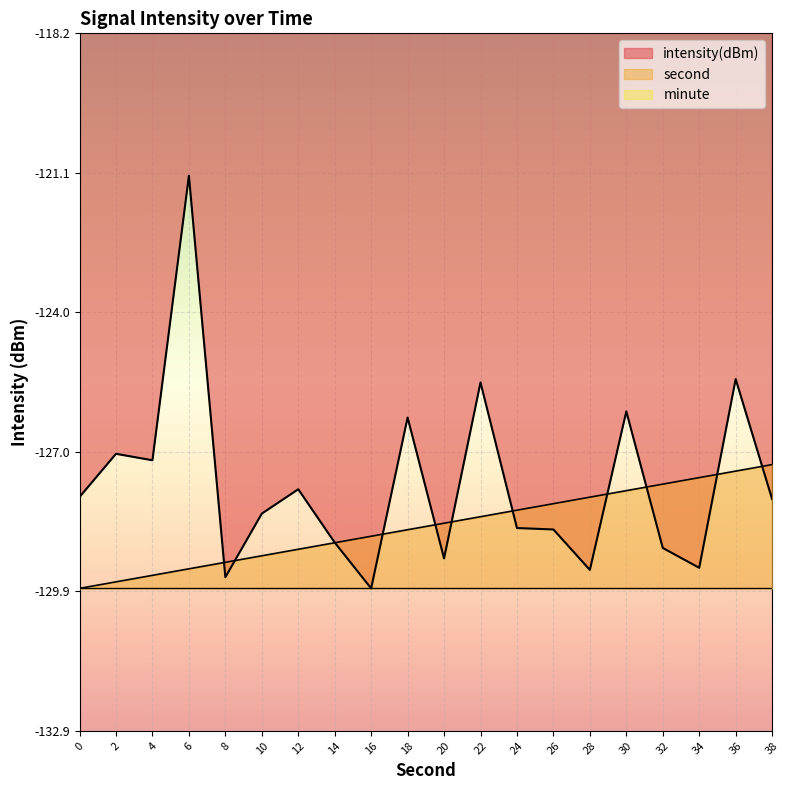

Reading left to right, extract all data points from this chart.

intensity(dBm): -127.9	-127.0	-127.2	-121.2	-129.6	-128.3	-127.8	-128.9	-129.9	-126.3	-129.2	-125.5	-128.6	-128.6	-129.5	-126.1	-129.0	-129.4	-125.4	-128.0
second: -129.9	-129.7	-129.6	-129.4	-129.3	-129.2	-129.0	-128.9	-128.8	-128.6	-128.5	-128.3	-128.2	-128.1	-127.9	-127.8	-127.7	-127.5	-127.4	-127.2